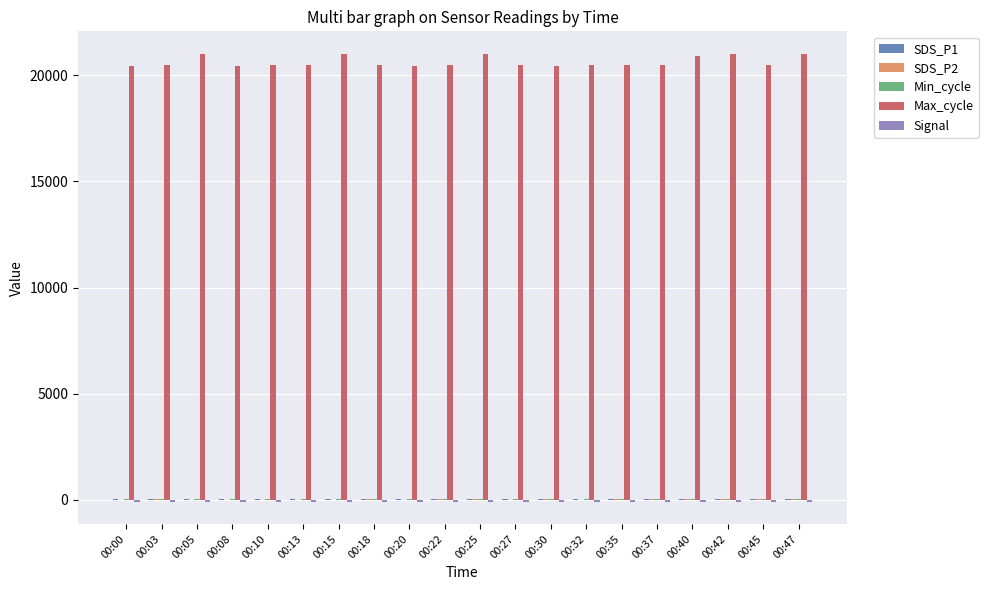

What is the value of the SDS_P1 bar at the 5th from the left?

39.5